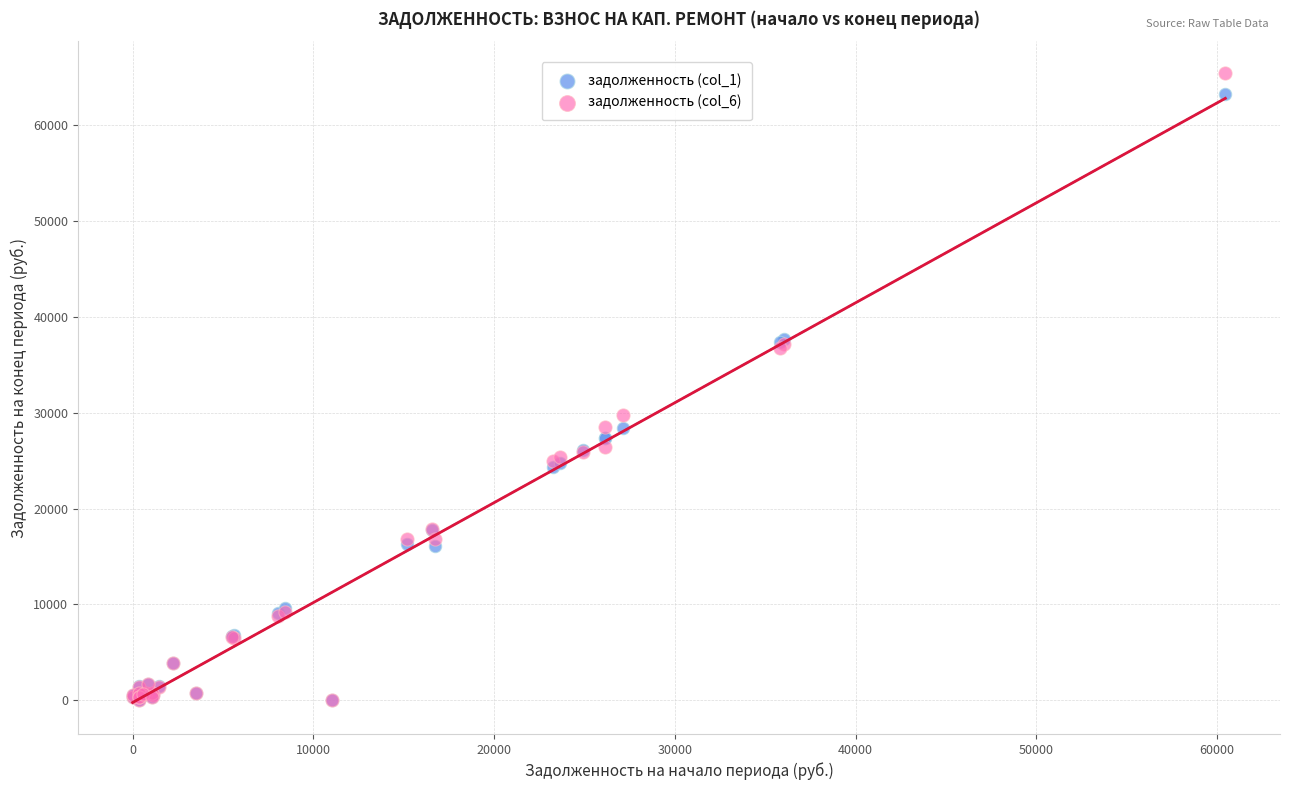

Across all series, what Y value is closest to 32747?

29711.2